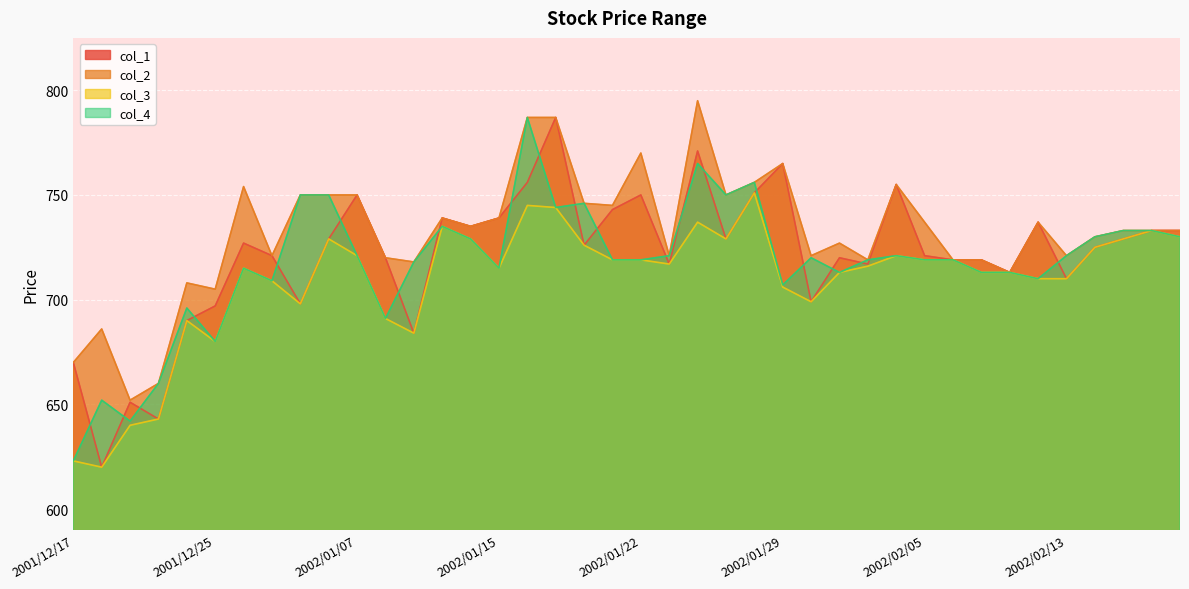

Rank the series by their maximum value, from lowest to highest.

col_3, col_1, col_4, col_2